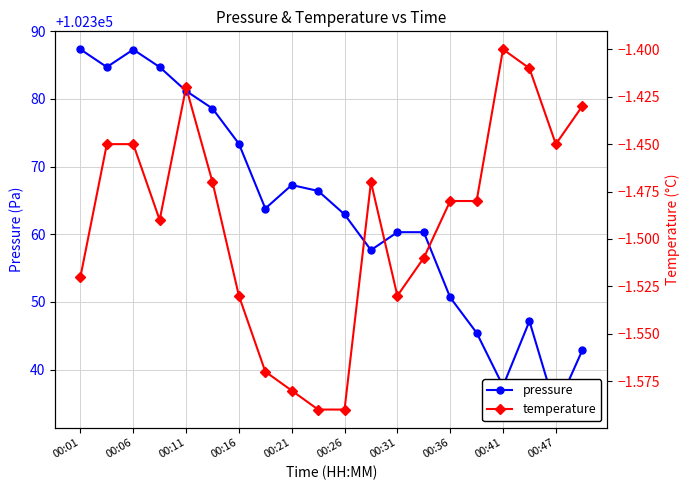

True or false: pressure and temperature cross at least once.

False